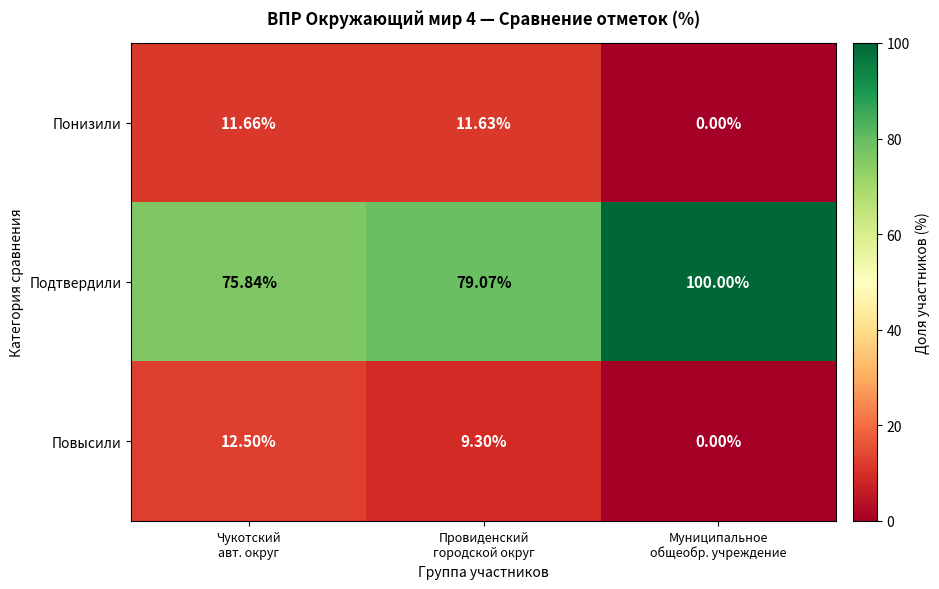

Which series has the largest total across all categories?

Подтвердили